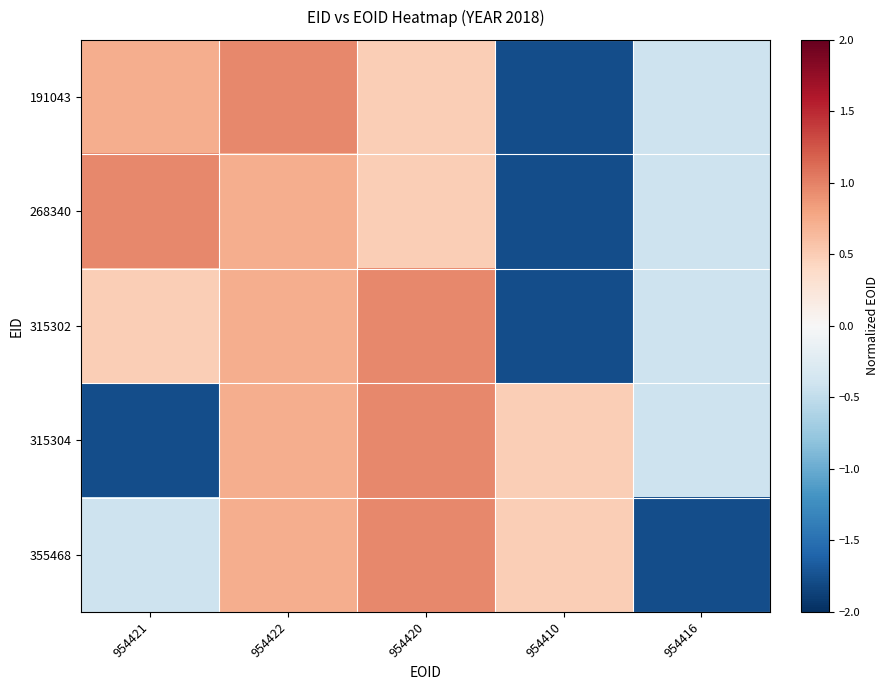

Reading right to left, transcribe all the data shown in this chart.

191043: 954416=-0.4	954410=-1.8	954420=0.5	954422=1.0	954421=0.7
268340: 954416=-0.4	954410=-1.8	954420=0.5	954422=0.7	954421=1.0
315302: 954416=-0.4	954410=-1.8	954420=1.0	954422=0.7	954421=0.5
315304: 954416=-0.4	954410=0.5	954420=1.0	954422=0.7	954421=-1.8
355468: 954416=-1.8	954410=0.5	954420=1.0	954422=0.7	954421=-0.4